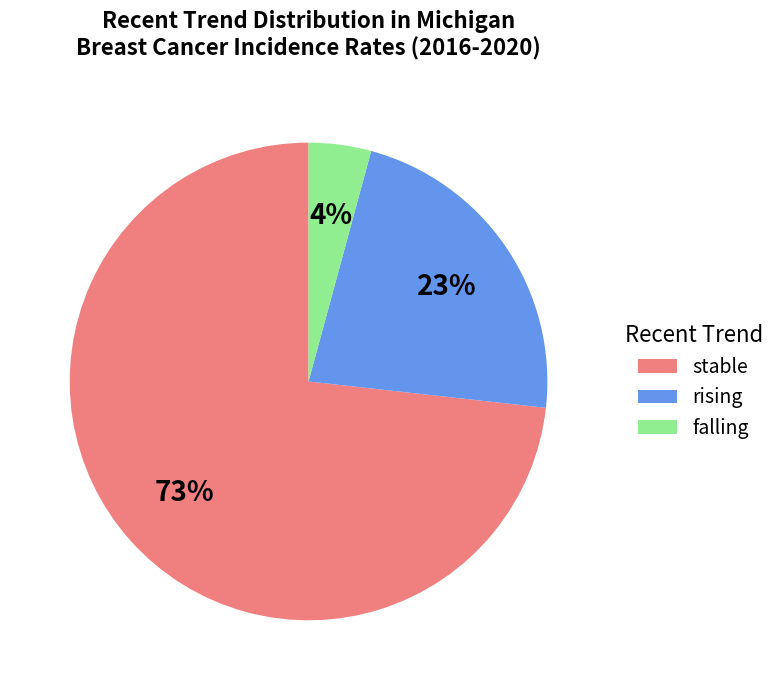

Combined, do falling and rising account for over 50%?

No